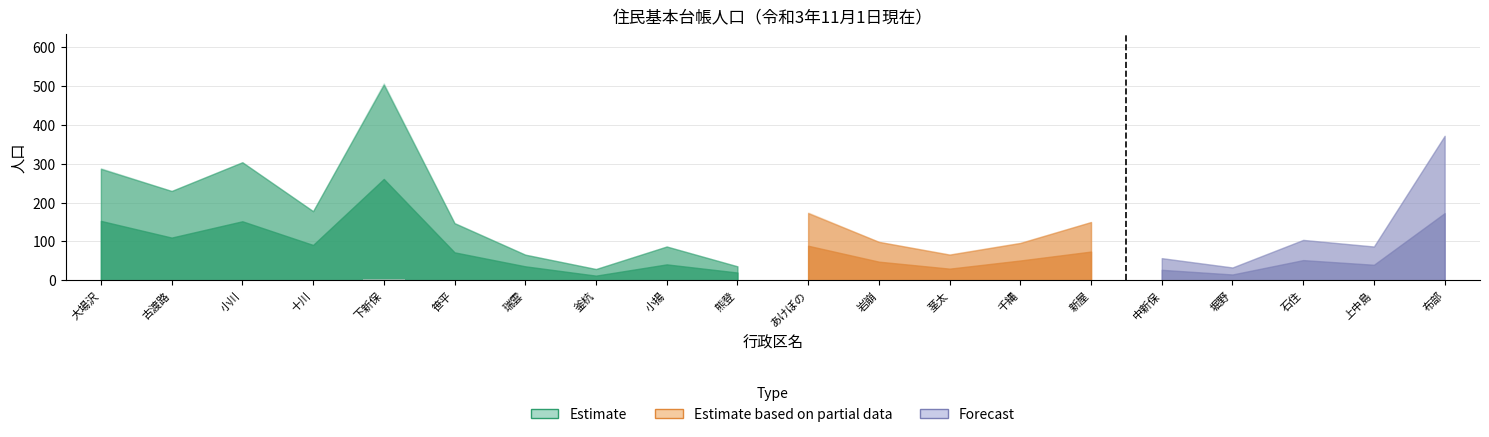

What is the maximum value shown in the chart?

4